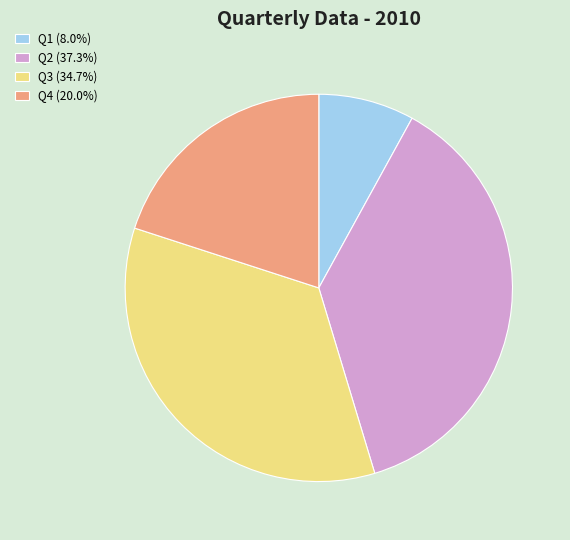

What is the ratio of the value at Q2 (37.3%) to the value at Q1 (8.0%)?

4.7